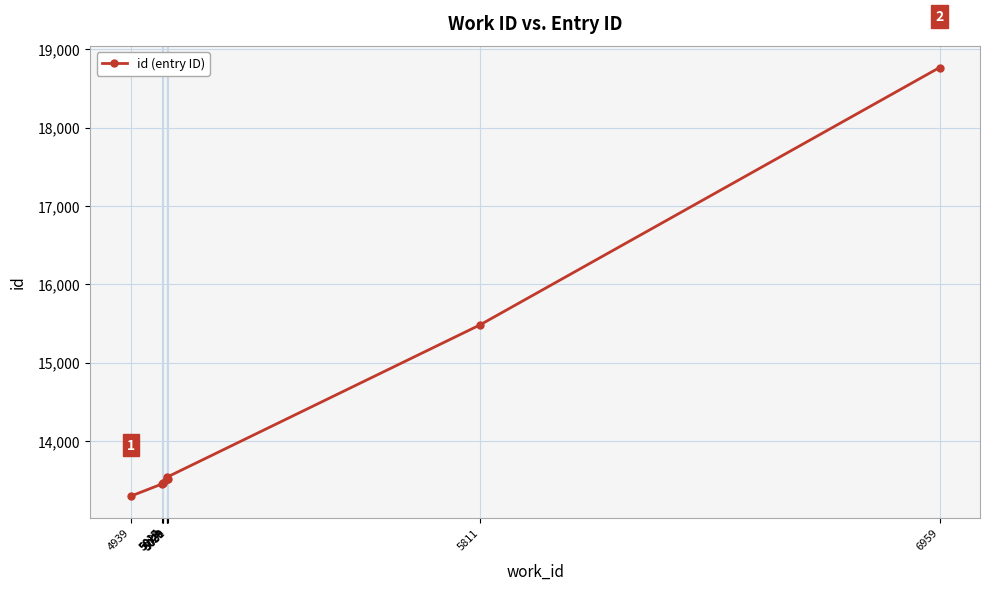

The chart shows a value of 19911 at 5019. True or false?

False